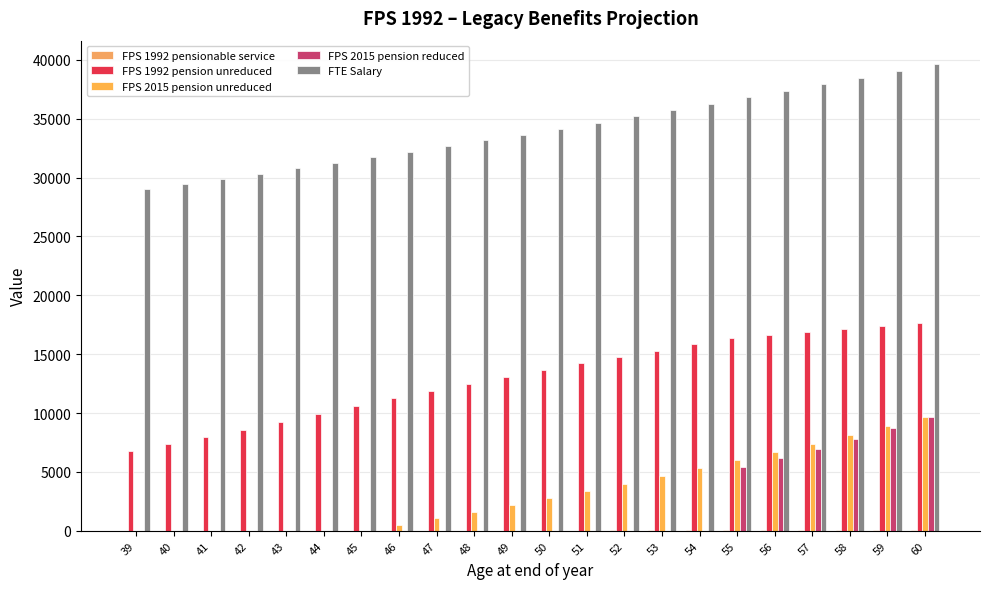

Which category has the highest value across all series?

60